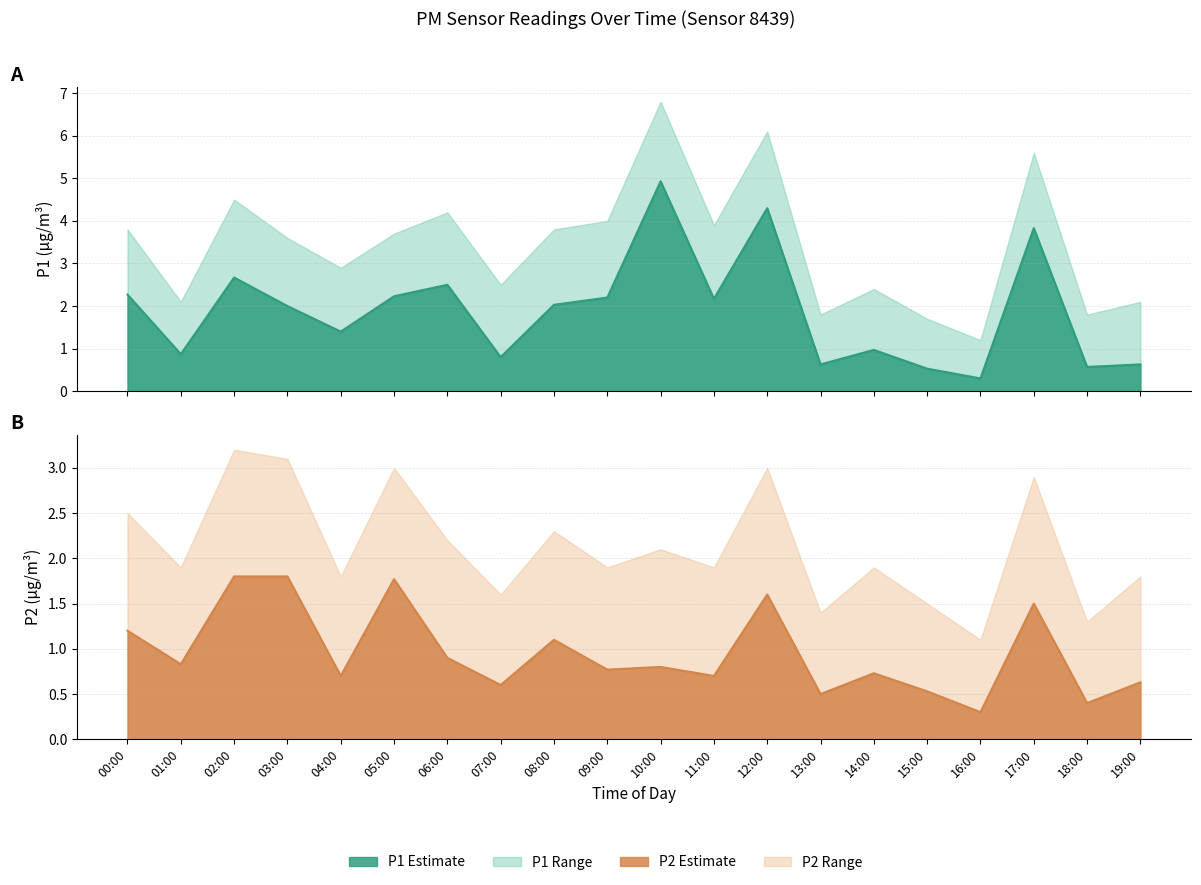

How many lines are shown in the chart?

2